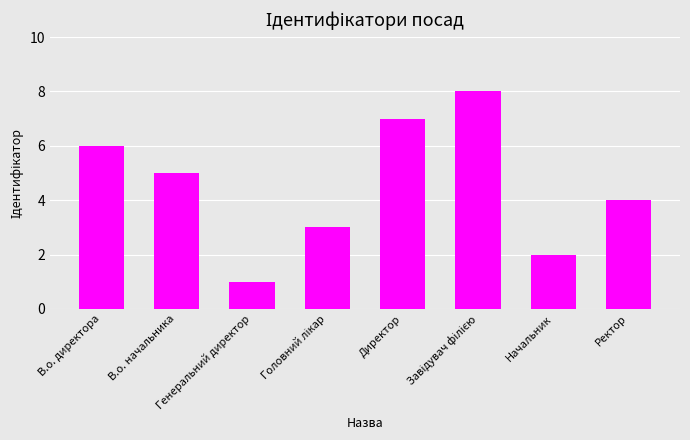

What is the sum of all values?

36